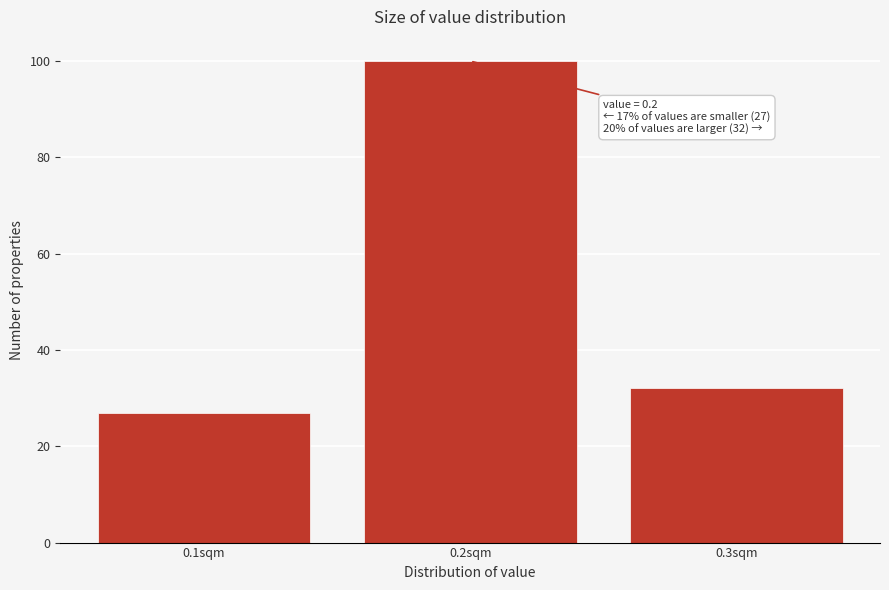

Reading right to left, what are all the values shown in this chart?

32	100	27